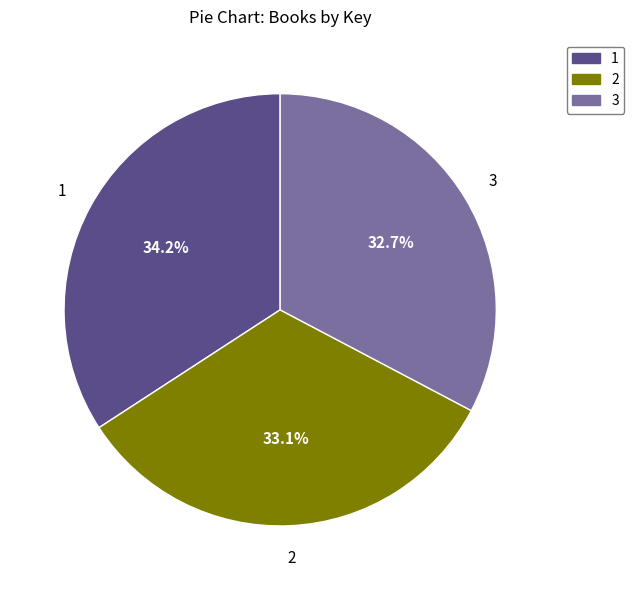

How many slices are in this pie chart?

3